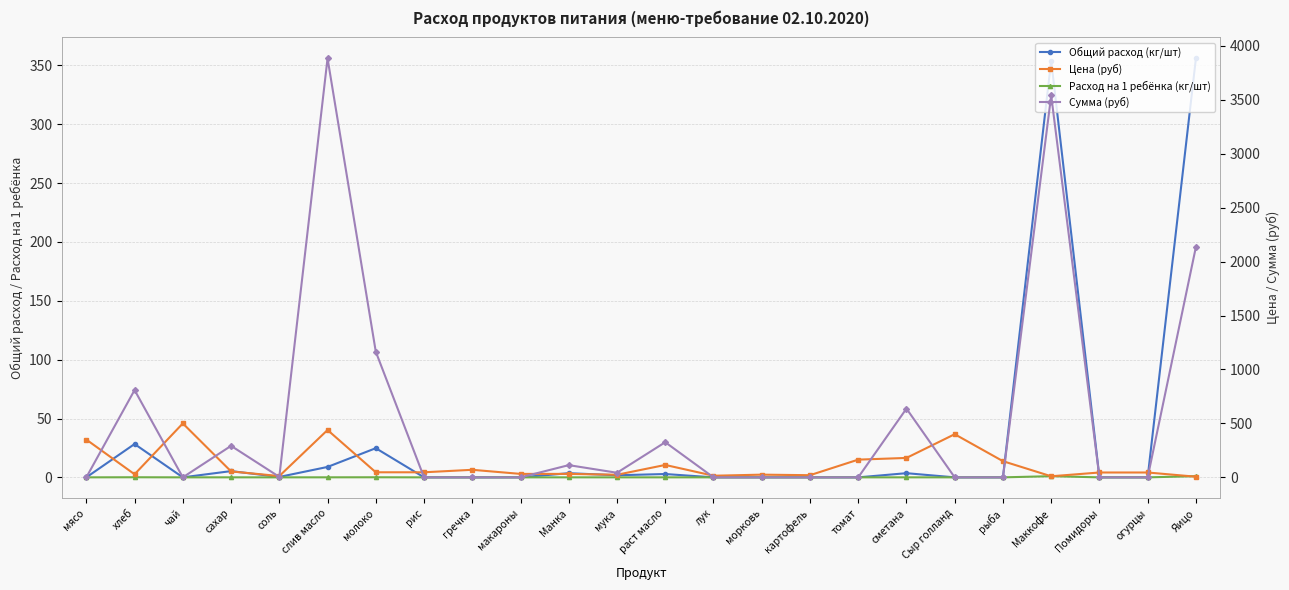

At how many categories does at least one series exceed 3787?

1